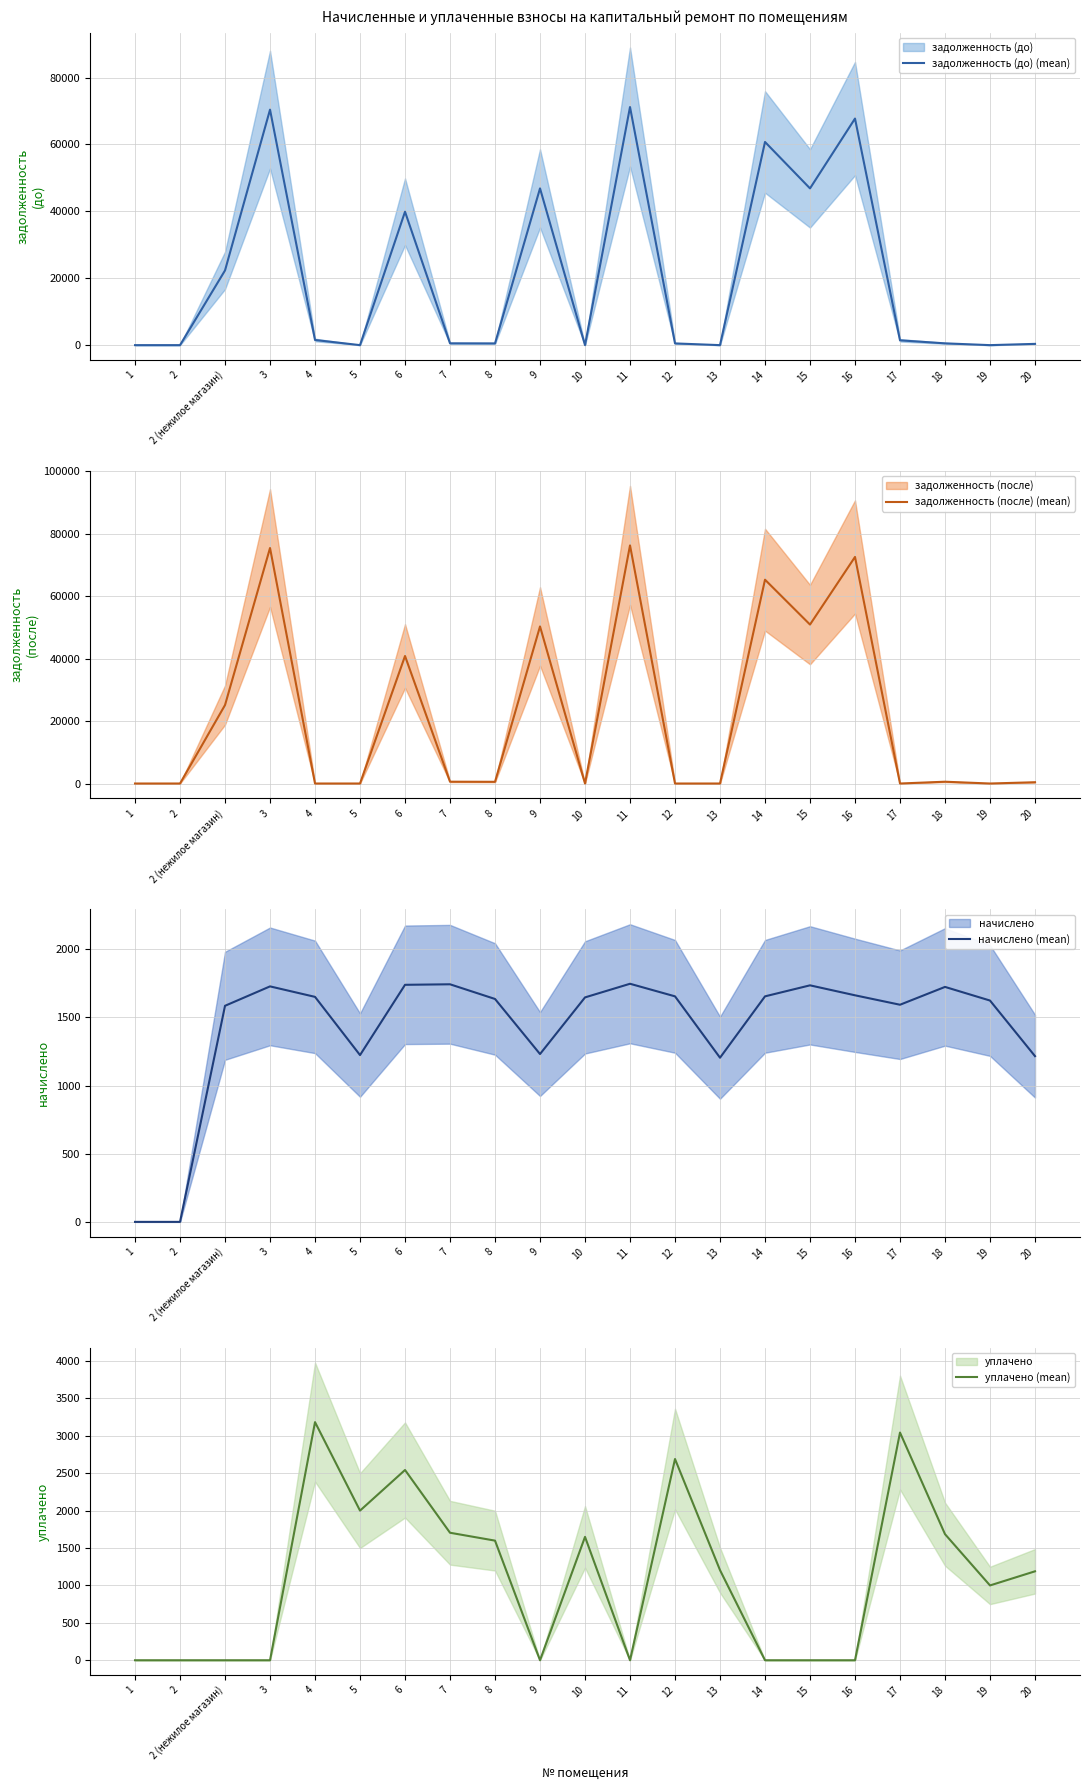

Which category has the lowest value in the уплачено (mean) series?

1